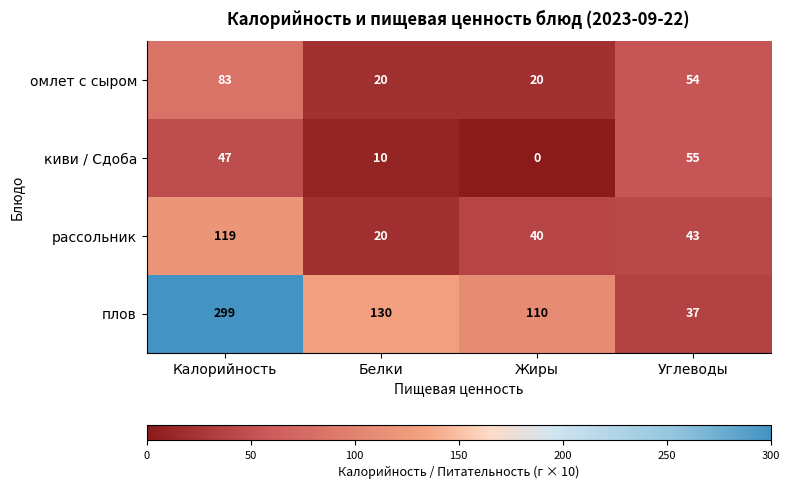

True or false: плов has a value of 110 at Жиры.

True